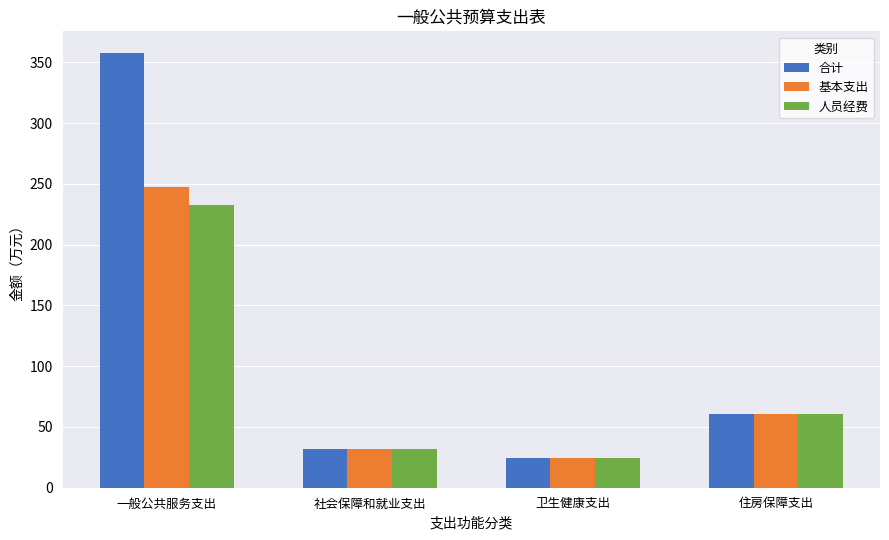

What is the label of the 3rd bar from the right?

社会保障和就业支出